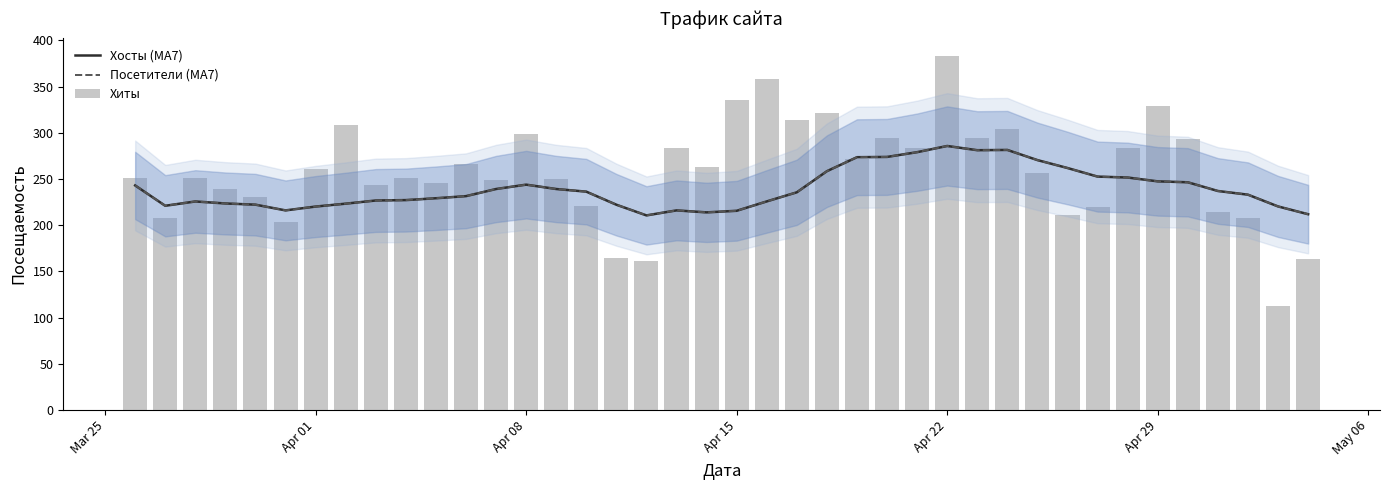

What is the value of the Посетители (MA7) bar at the 14th from the left?

243.9